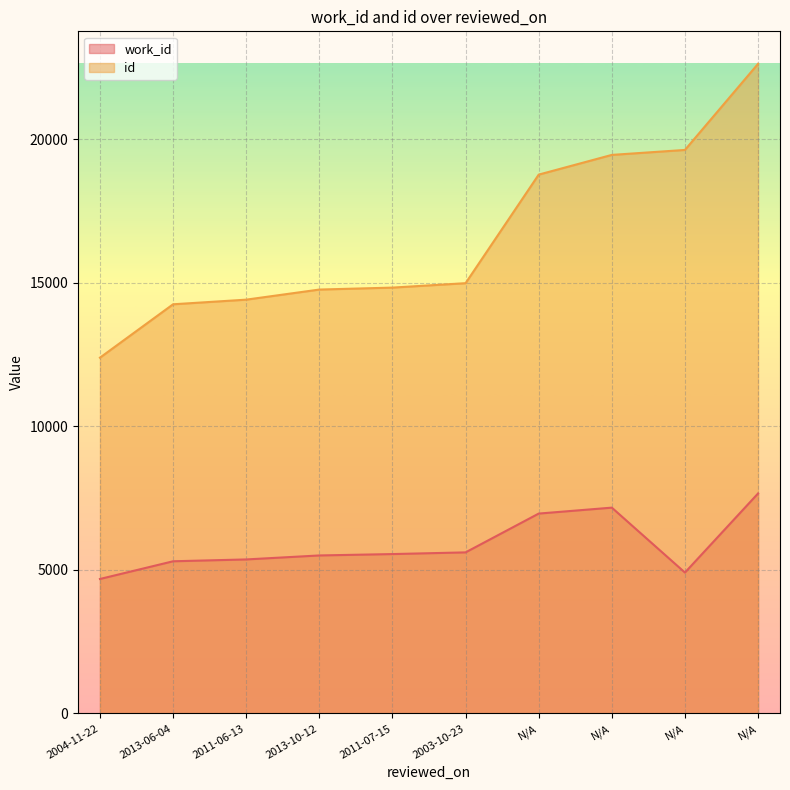

Which category has the lowest value in the work_id series?

2004-11-22